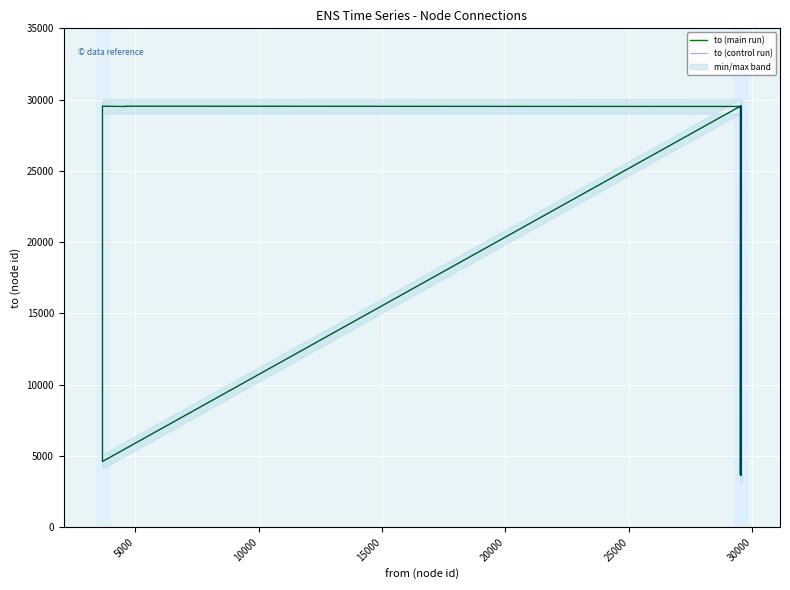

At how many categories does at least one series exceed 20339?

21